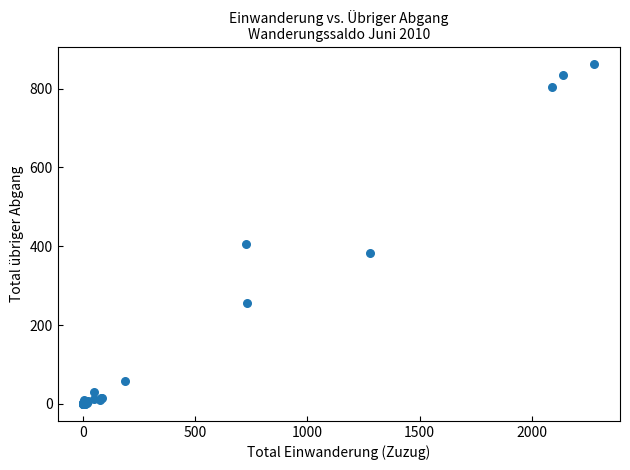

What Y value in the scatter plot is closest to 430?

406